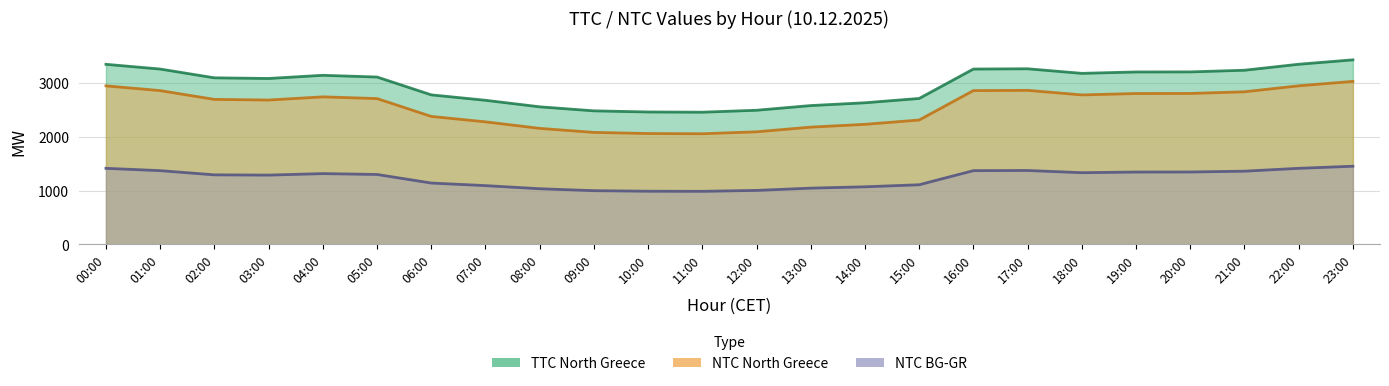

What is the sum of all NTC North Greece values?

61337